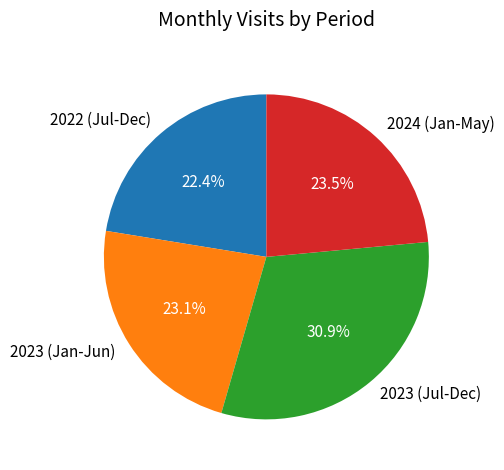

Which category has the biggest portion of the pie?

2023 (Jul-Dec)